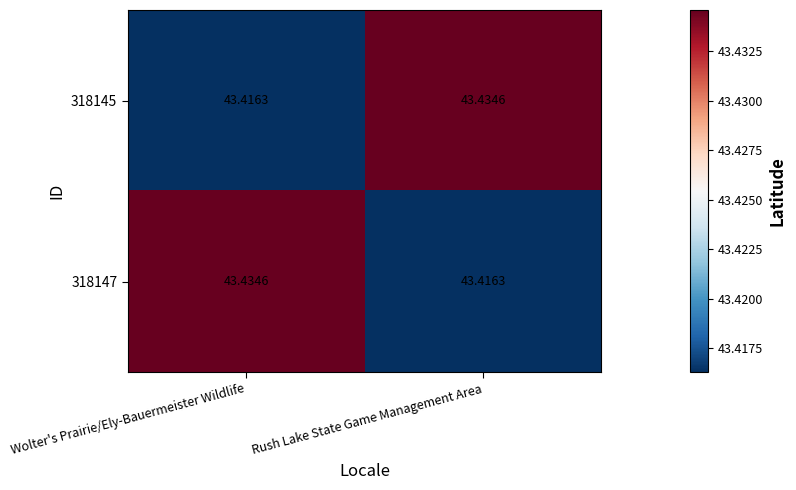

At Wolter's Prairie/Ely-Bauermeister Wildlife, list the series in order from smallest to largest.

318145, 318147